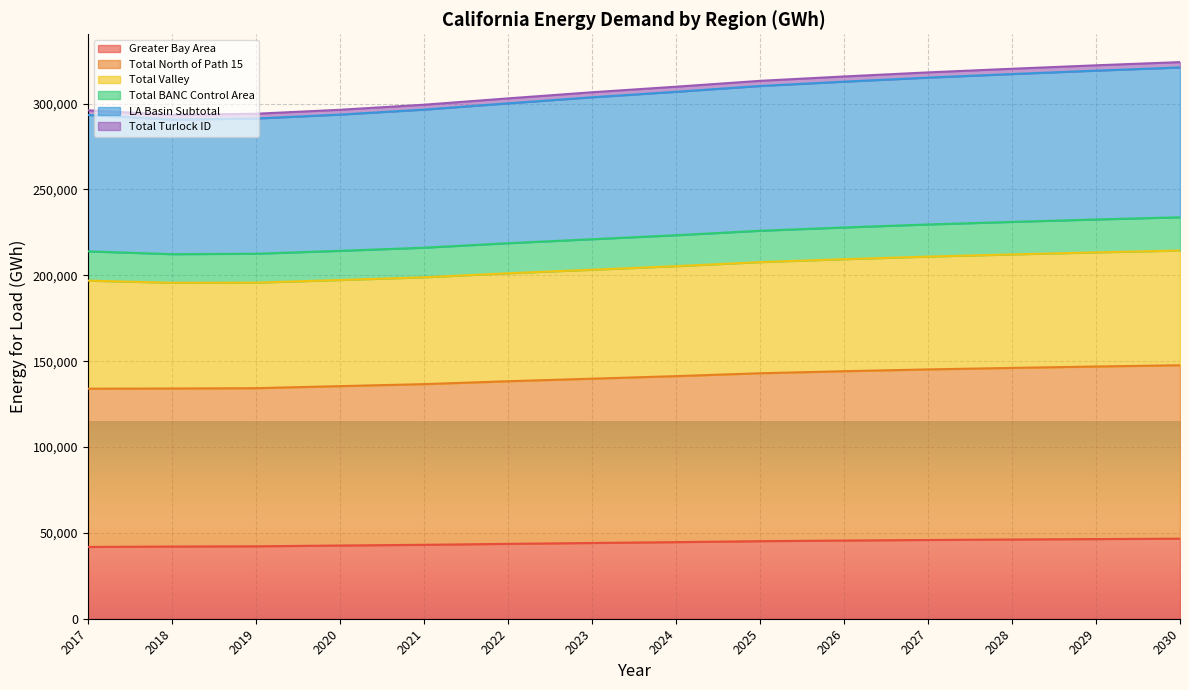

The value of Greater Bay Area at 2027 is 45866. True or false?

True